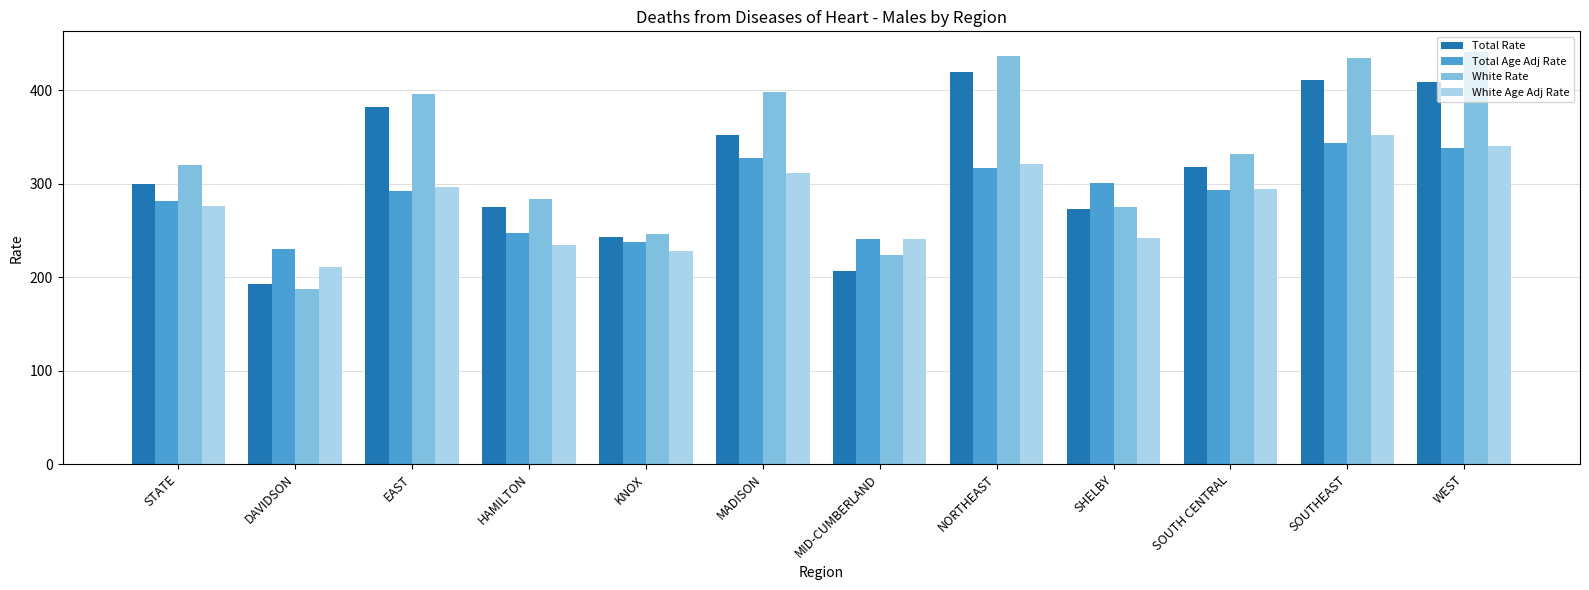

What is the value of the White Rate bar at the 12th from the left?

441.2